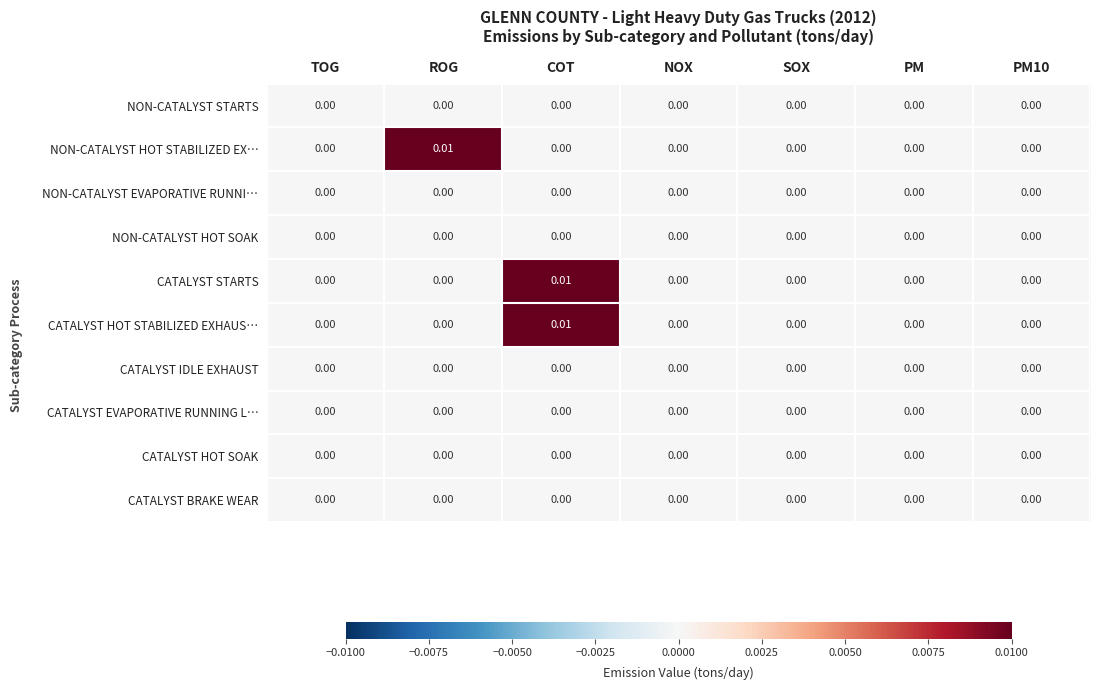

At which category is the sum across all series the highest?

COT